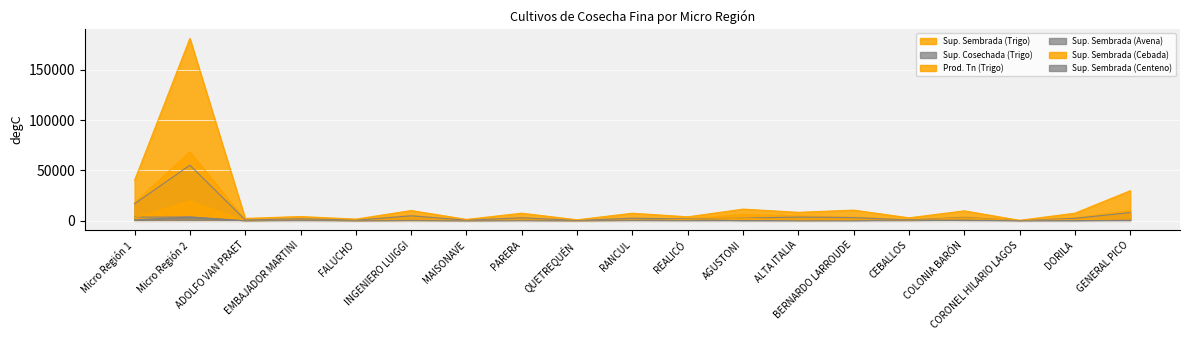

What is the value of the Sup. Sembrada (Trigo) point at the 8th from the left?

3045.3